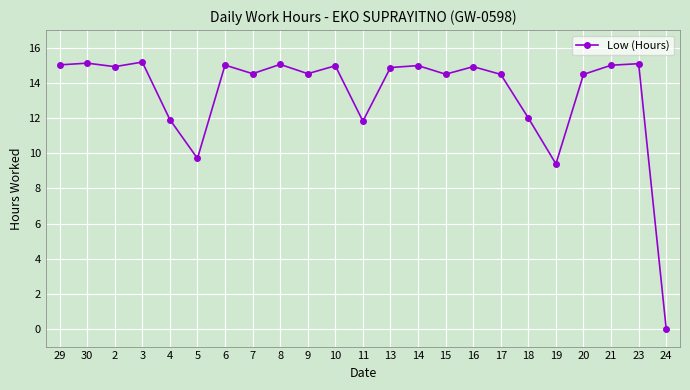

At which label is the value closest to 7?

19